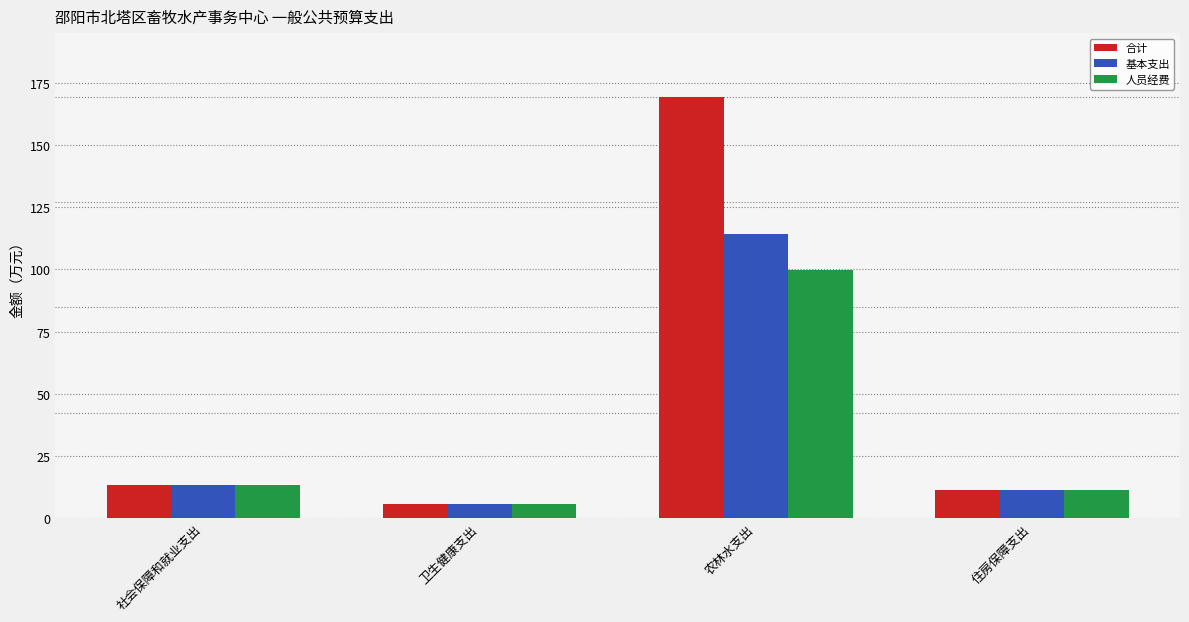

What is the label of the 3rd bar from the right?

卫生健康支出